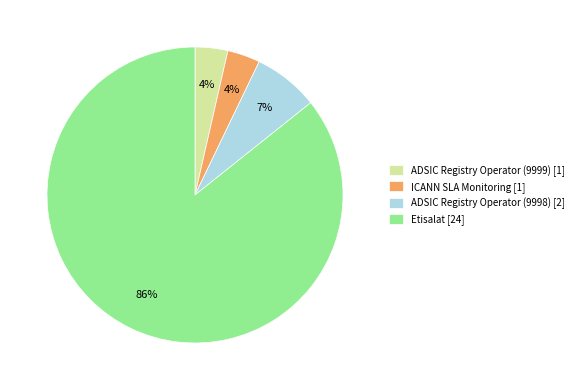

Is there a majority slice in this chart?

Yes